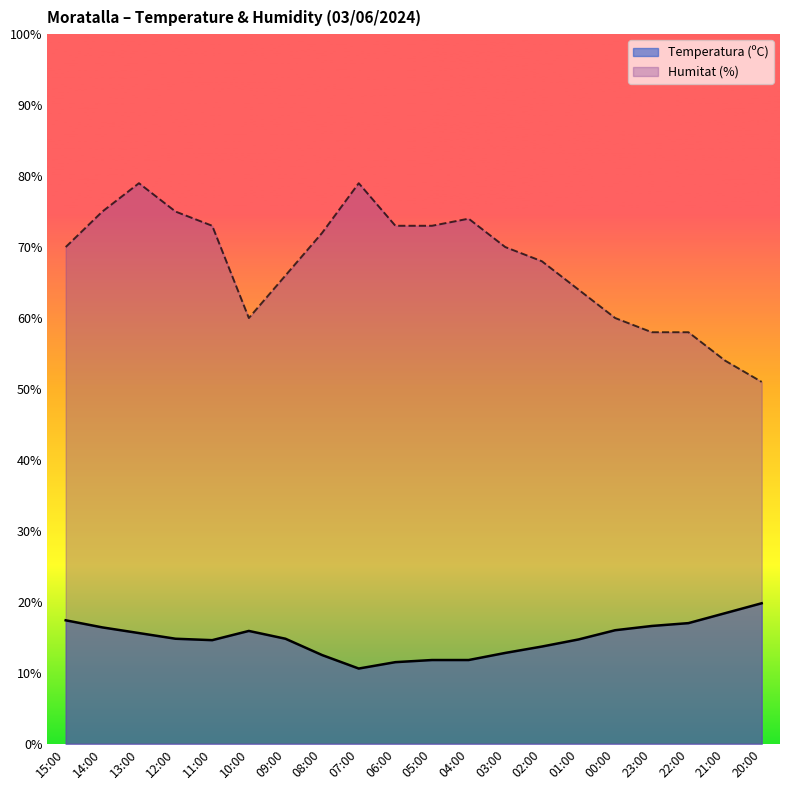

At which label does Humitat (%) first exceed 70?

14:00